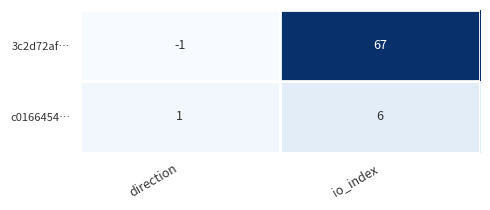

How many data points does each series have?

2